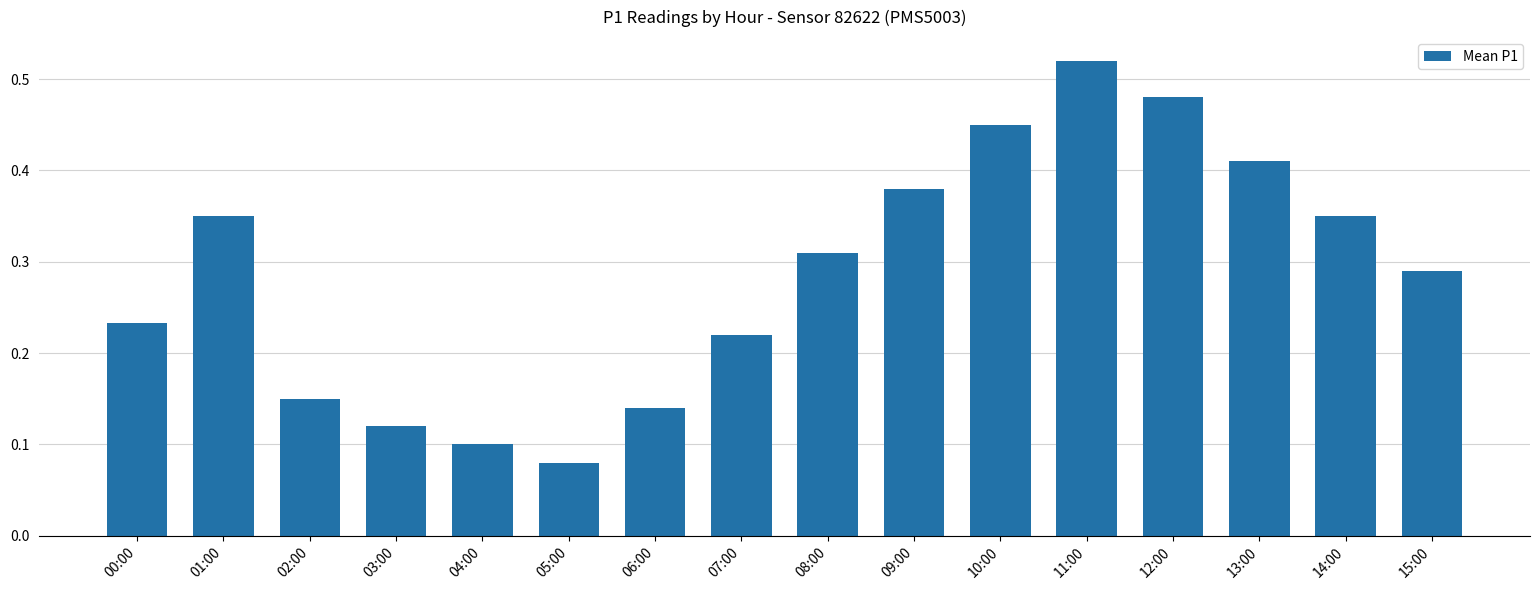

What is the sum of all values?

4.6